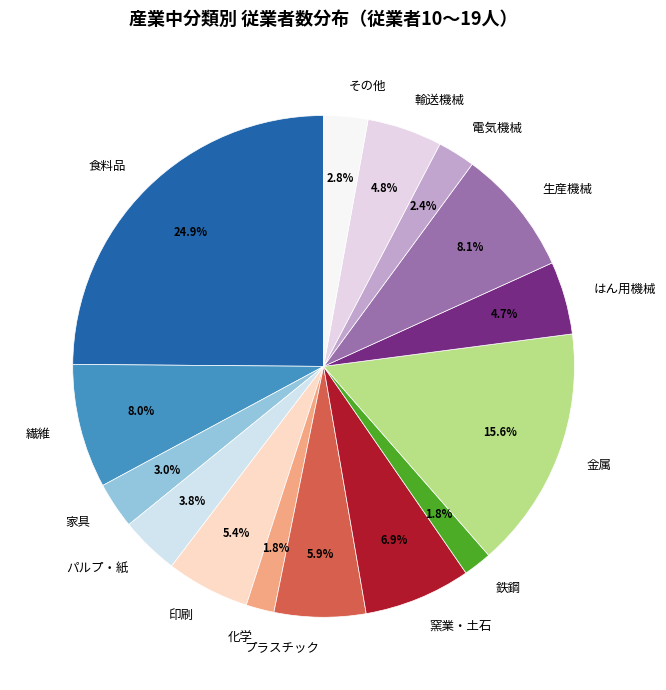

What is the largest slice in the pie chart?

食料品